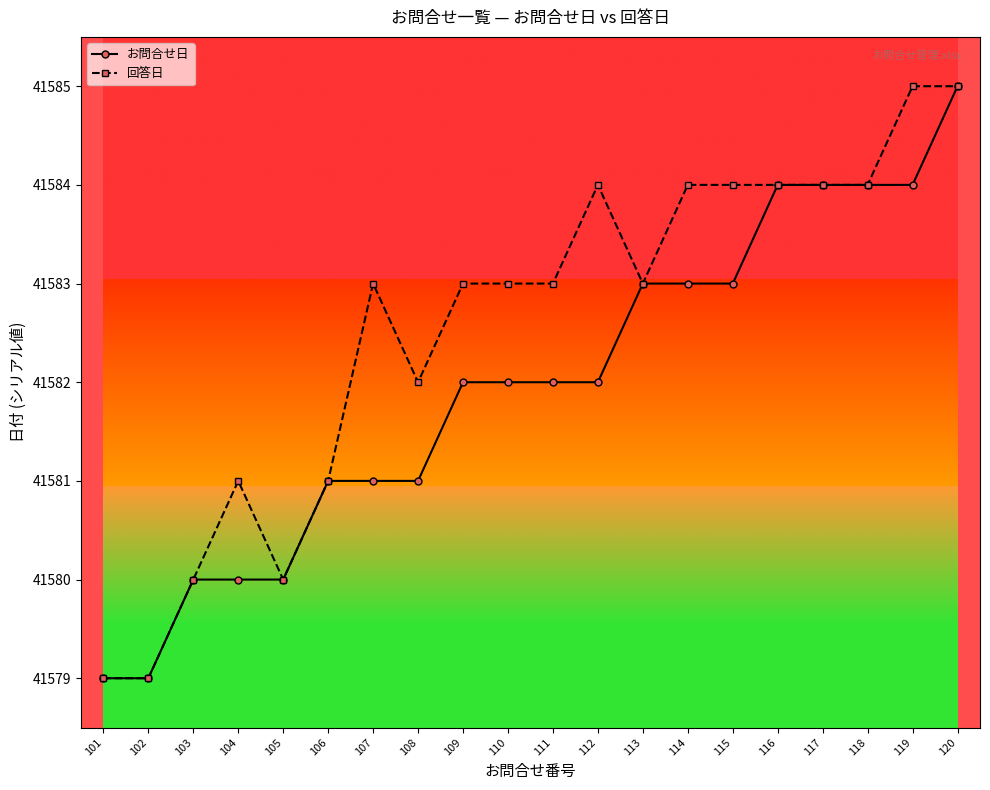

The value of お問合せ日 at 104 is 26860. True or false?

False